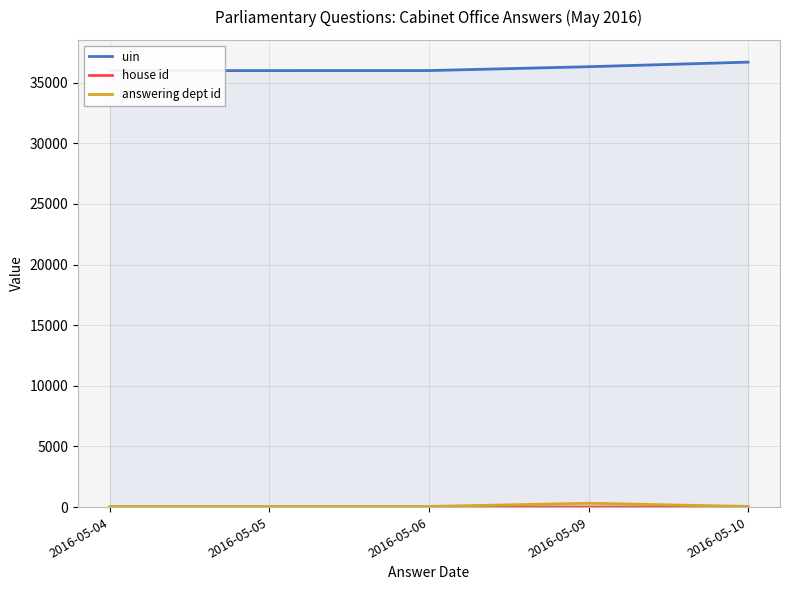

List the labels in order of answering dept id value, largest first.

2016-05-09, 2016-05-04, 2016-05-05, 2016-05-06, 2016-05-10